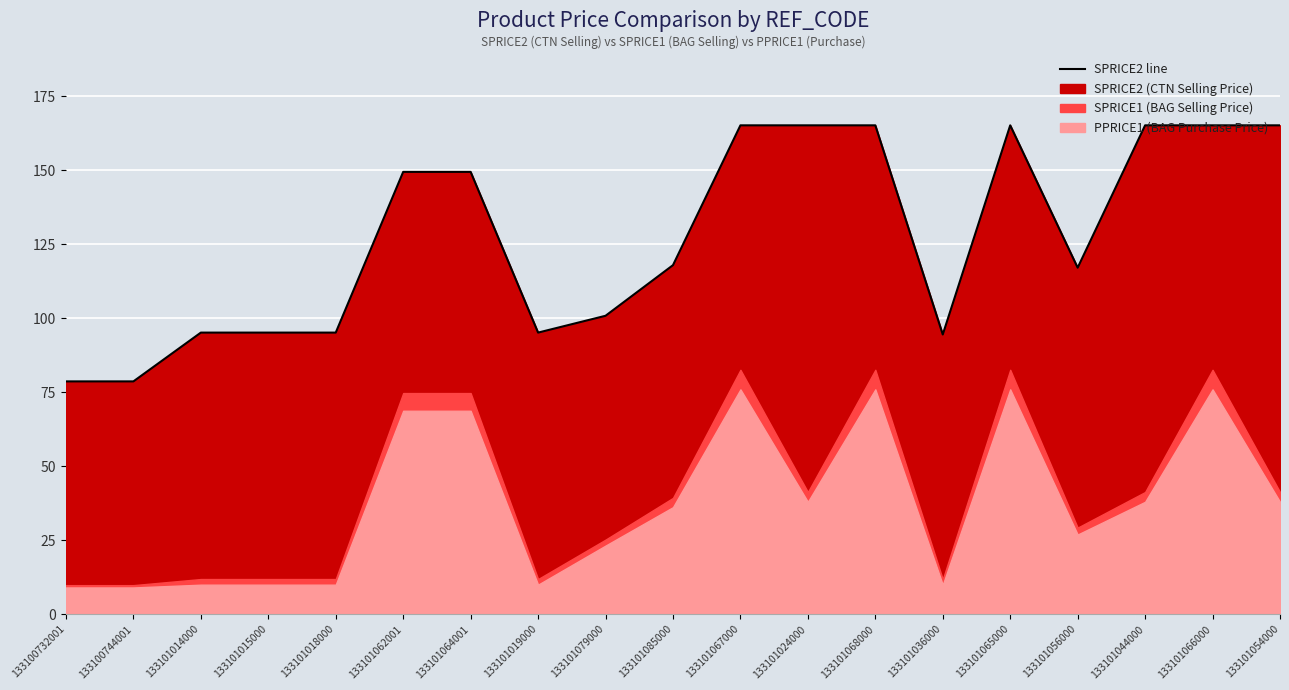

What is the smallest value displayed?

78.6